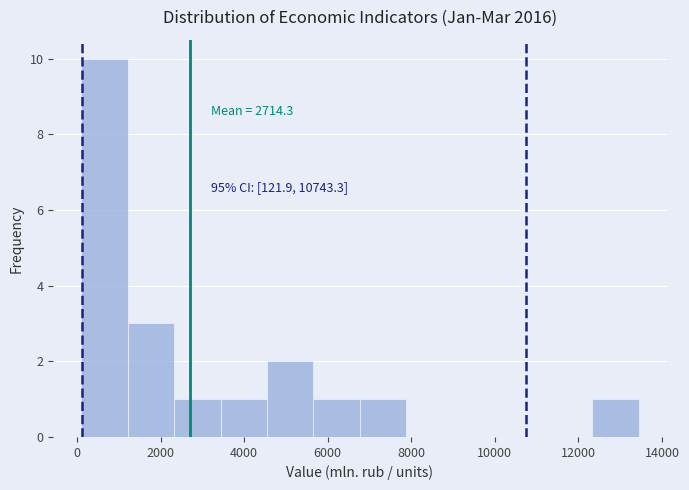

Which range on the x-axis has the tallest bar?

200 to 1200